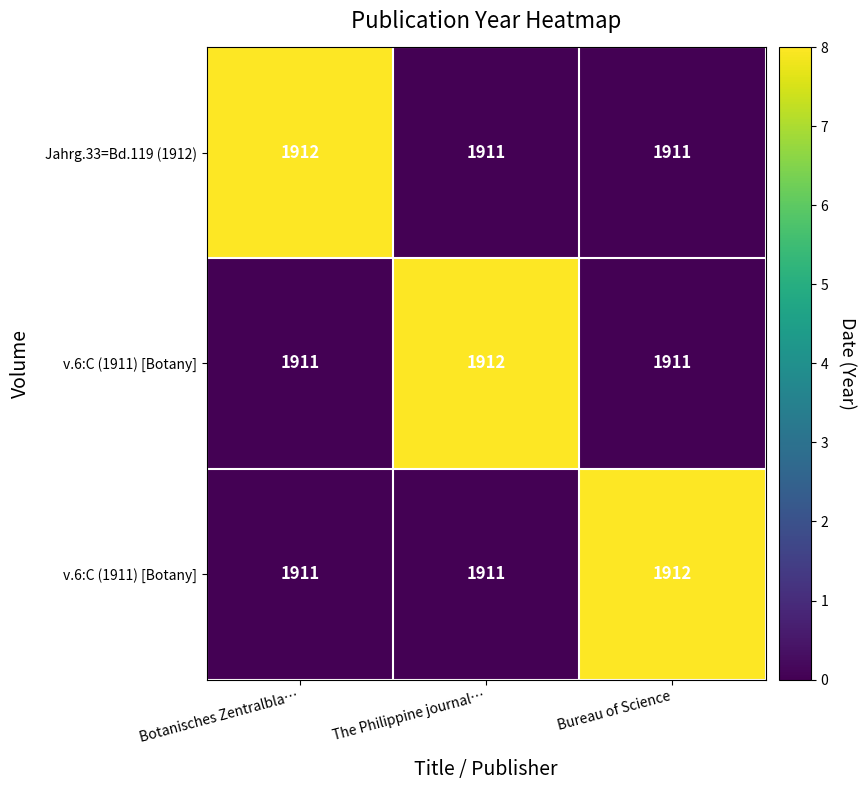

What is the difference between the highest and lowest values at Botanisches Zentralbla…?

8